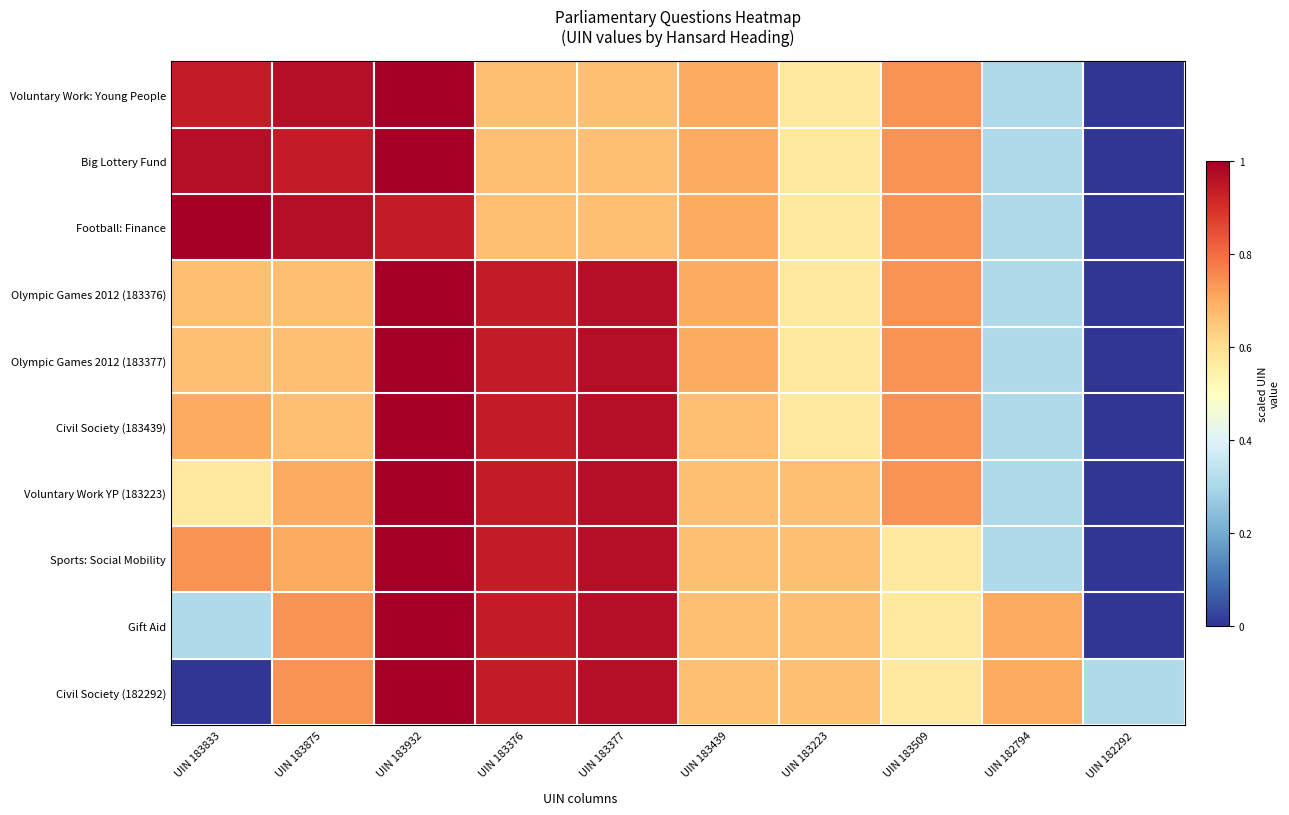

What is the greatest value displayed?

1.0